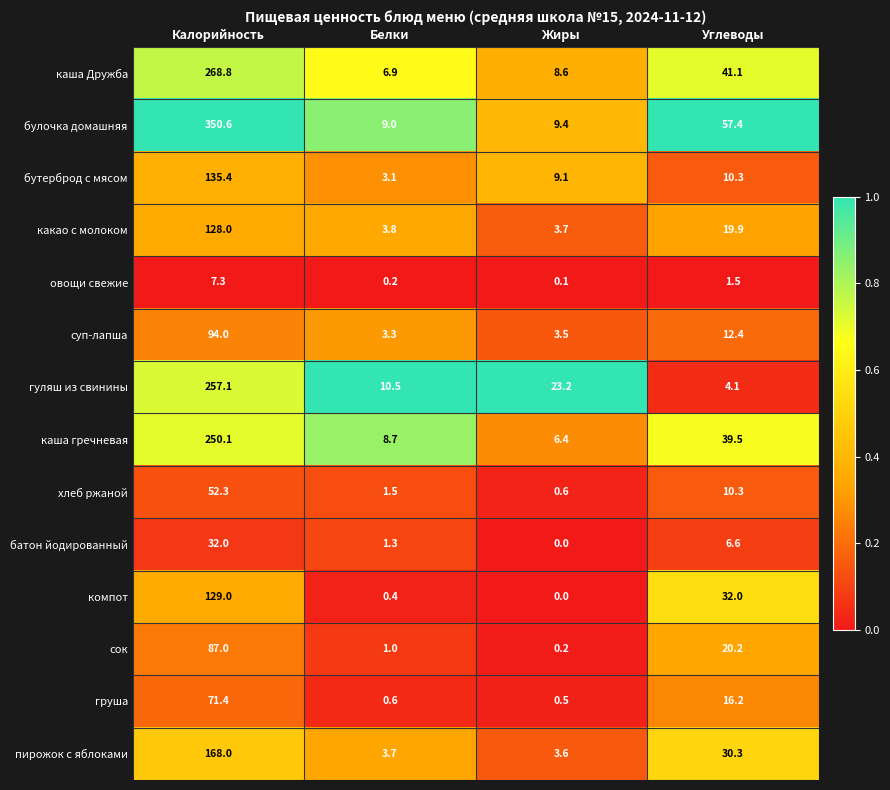

What is the total value across all series at Белки?

54.0